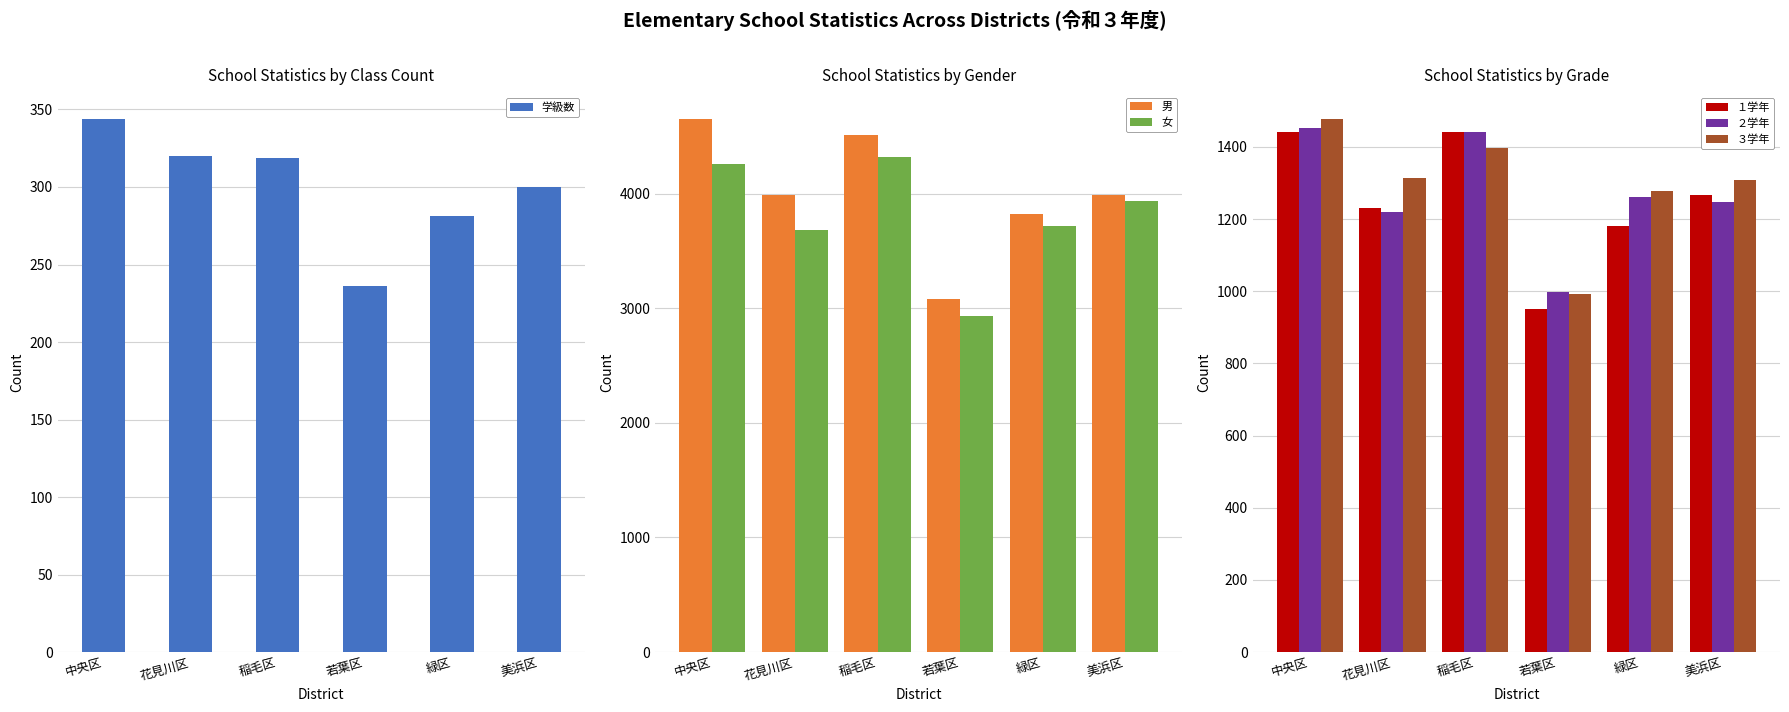

What is the spread (max minus min) of values at 花見川区?

3668